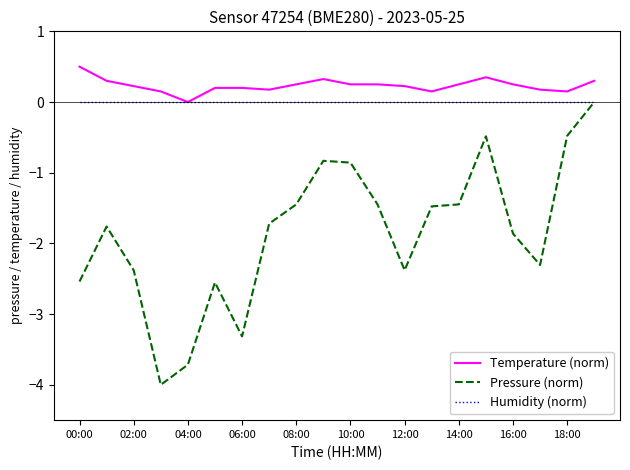

Which series has the widest spread of values?

Pressure (norm)